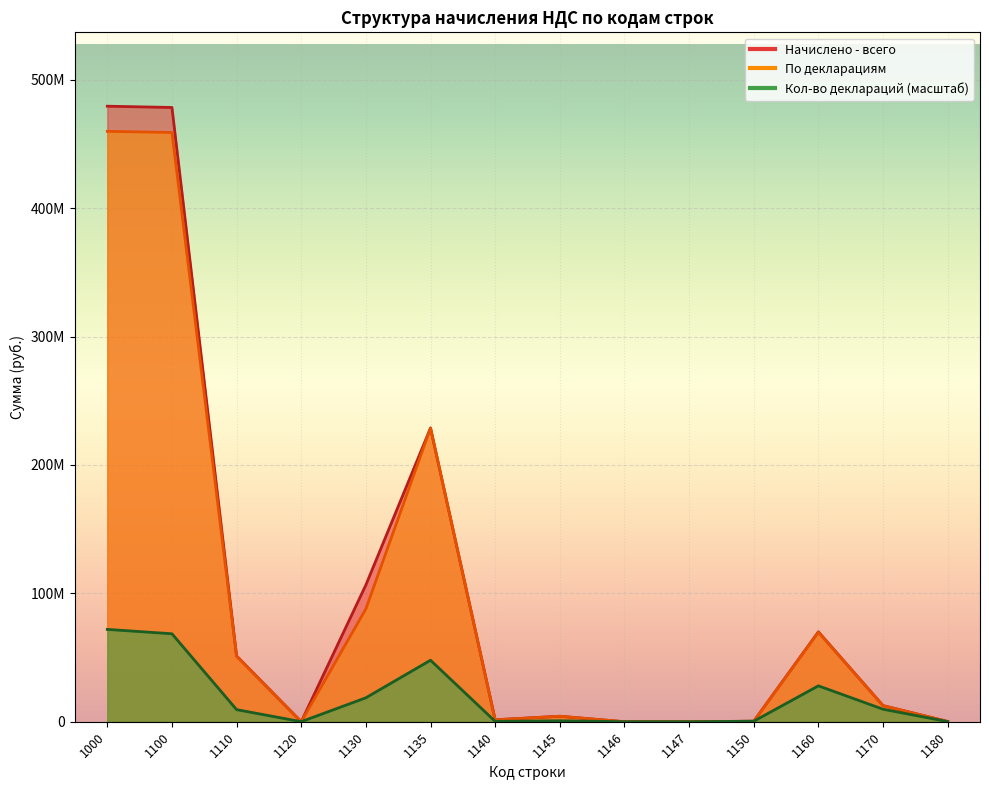

What is the difference between the Начислено - всего values at 1000 and 1150?

479043715.0